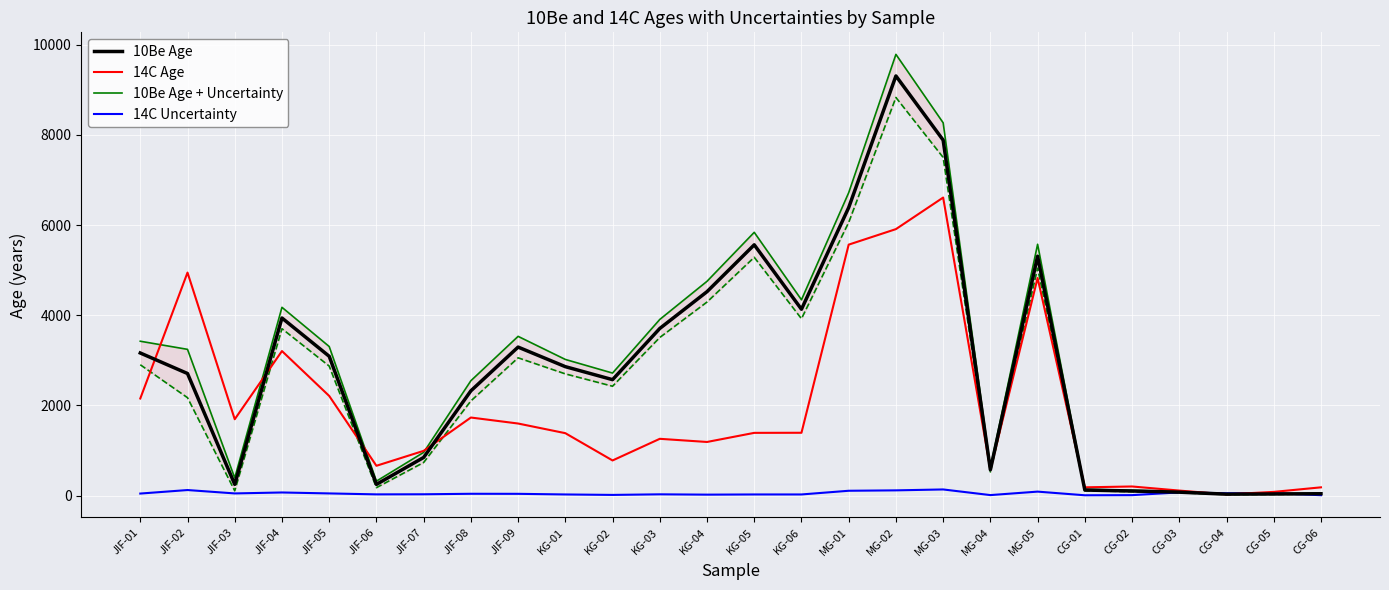

Between which two adjacent categories do 14C Age and 14C Uncertainty first intersect?

CG-03 and CG-04